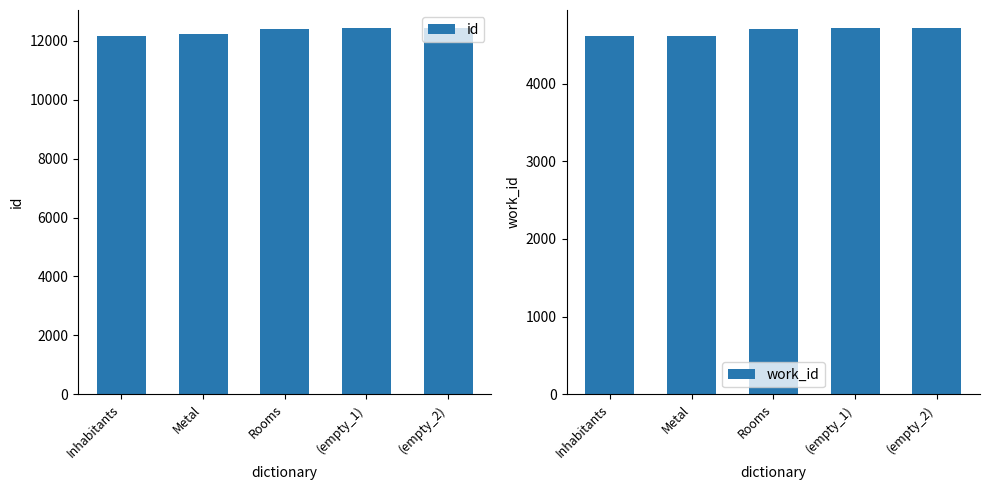

What value does the id series have at Metal, to the nearest 5?

12240